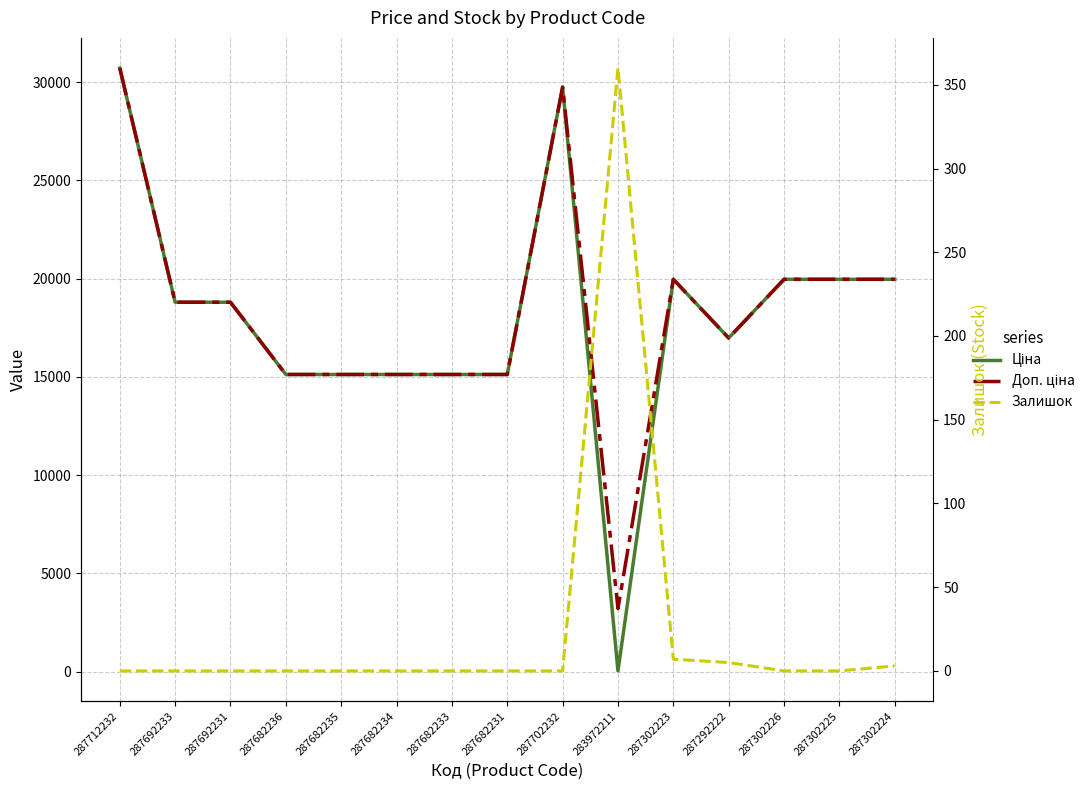

What is the difference between the Ціна values at 287302224 and 287682231?

4844.2